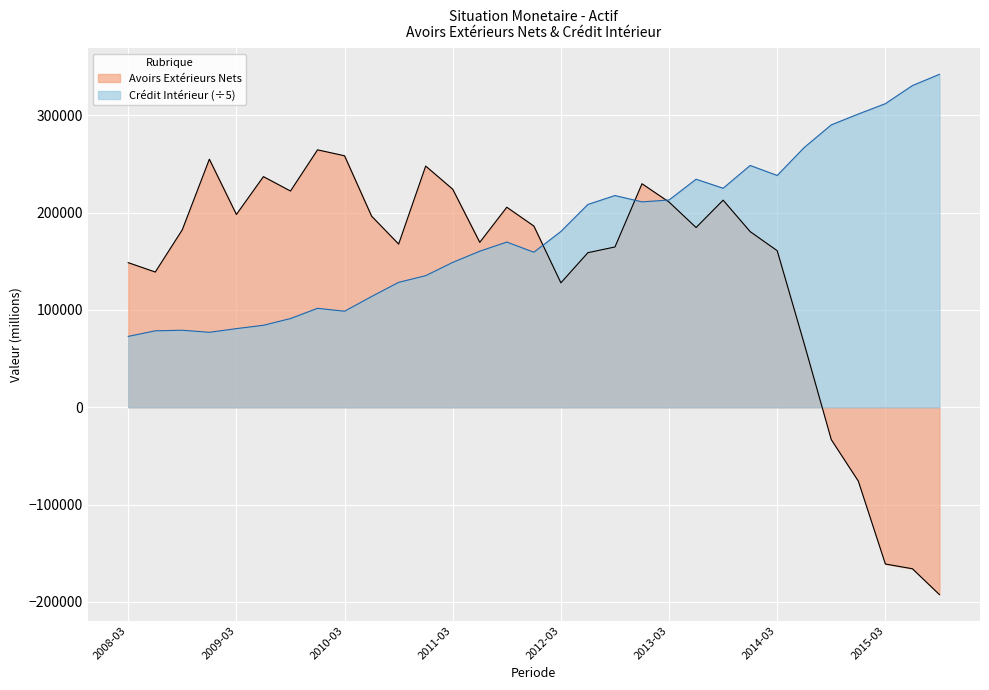

Between 2011-06 and 2011-09, which series saw the biggest shift?

AVOIRS_EXTERIEURS_NETS